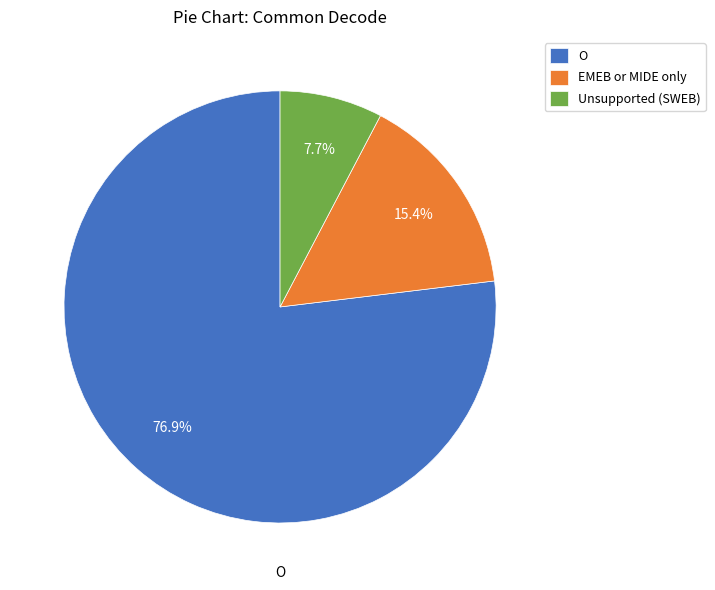

To the nearest percent, what portion does EMEB or MIDE only represent?

15%